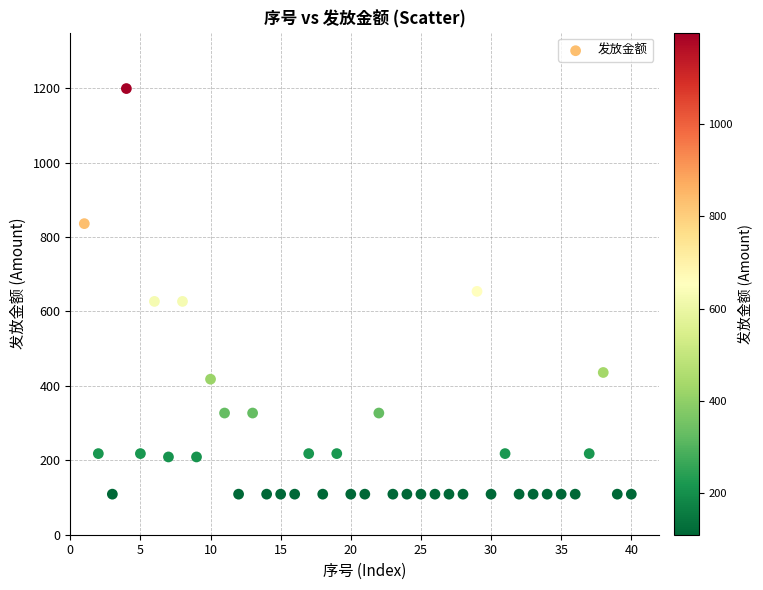

What is the range of X values (max minus min)?

39